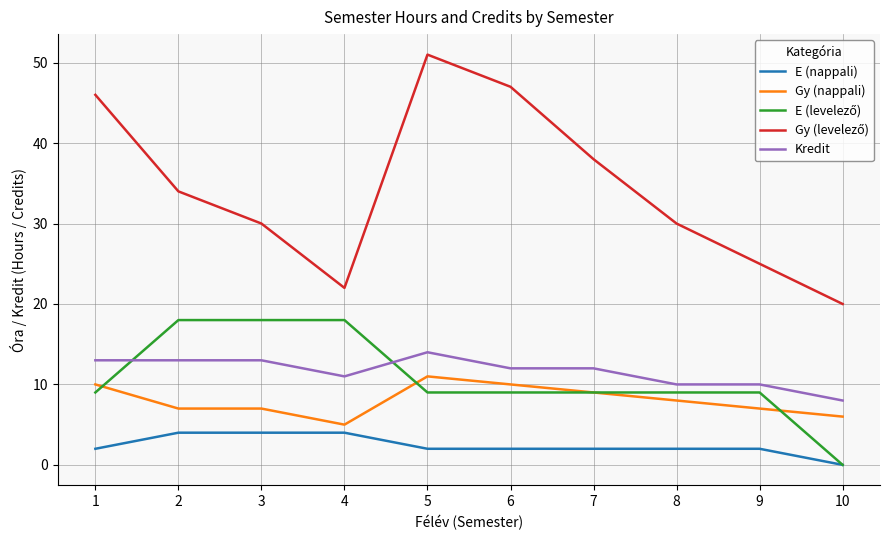

Is it true that E (nappali) equals 4 at 4?

True